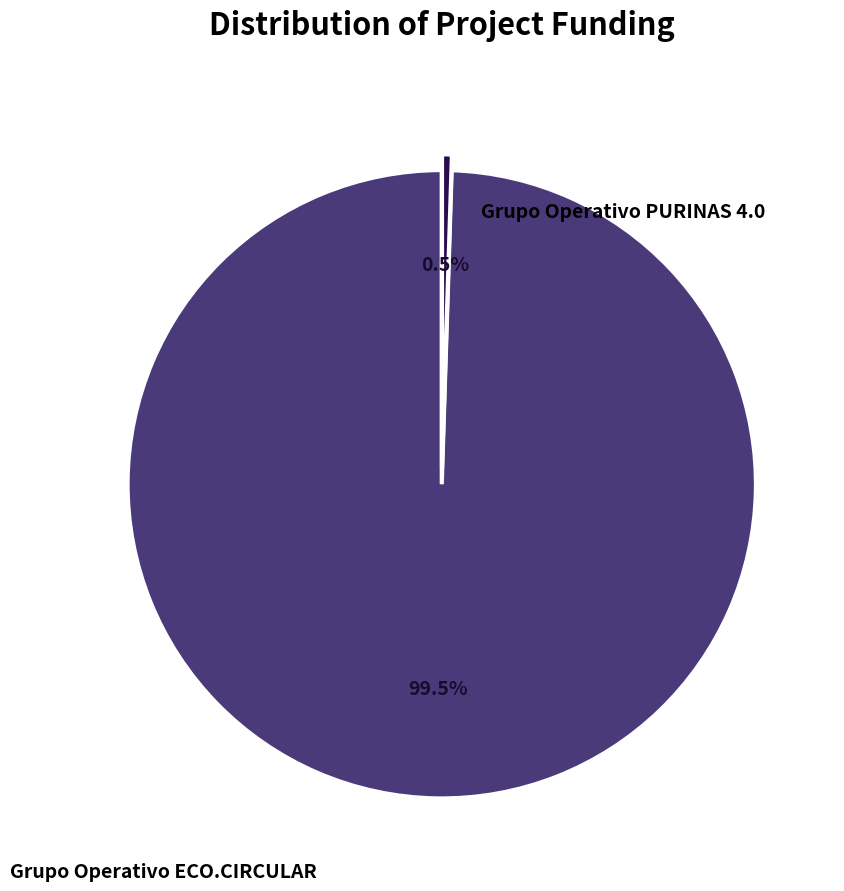

Does any single category account for the majority?

Yes